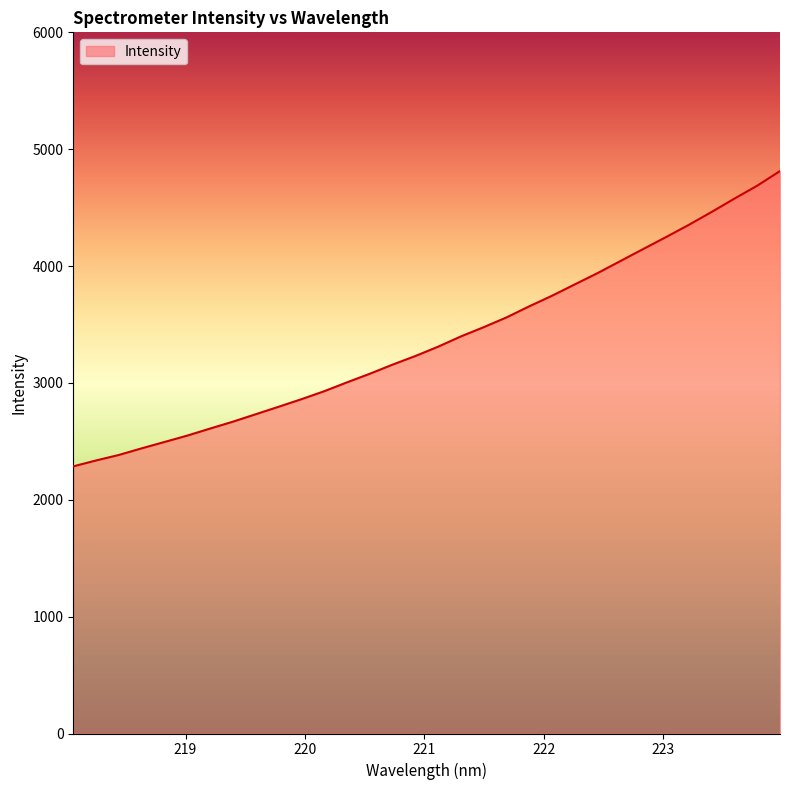

What is the difference between the second highest and second lowest values?

2351.3